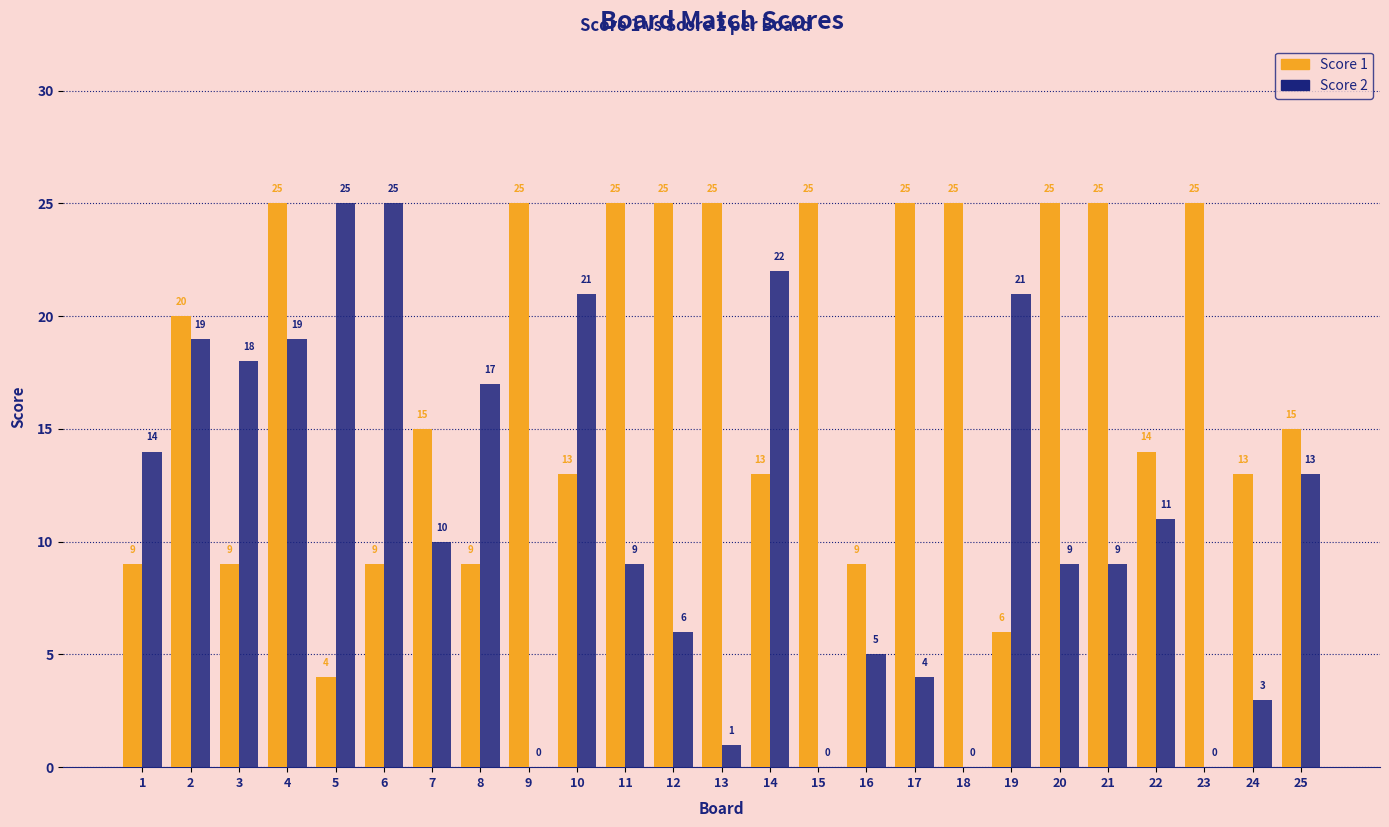

At which category is the sum across all series the highest?

4